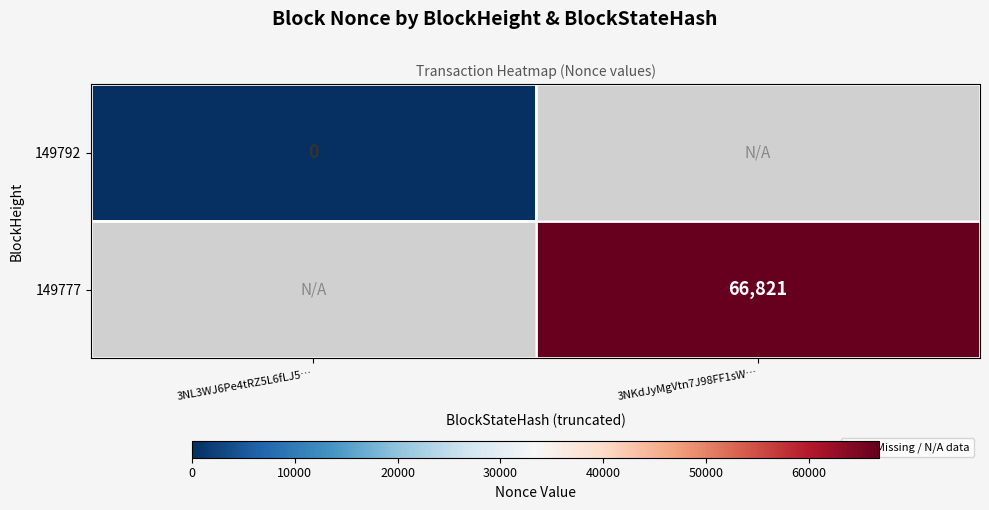

Is it true that 149777 equals 90426 at 3NKdJyMgVtn7J98FF1sW…?

False